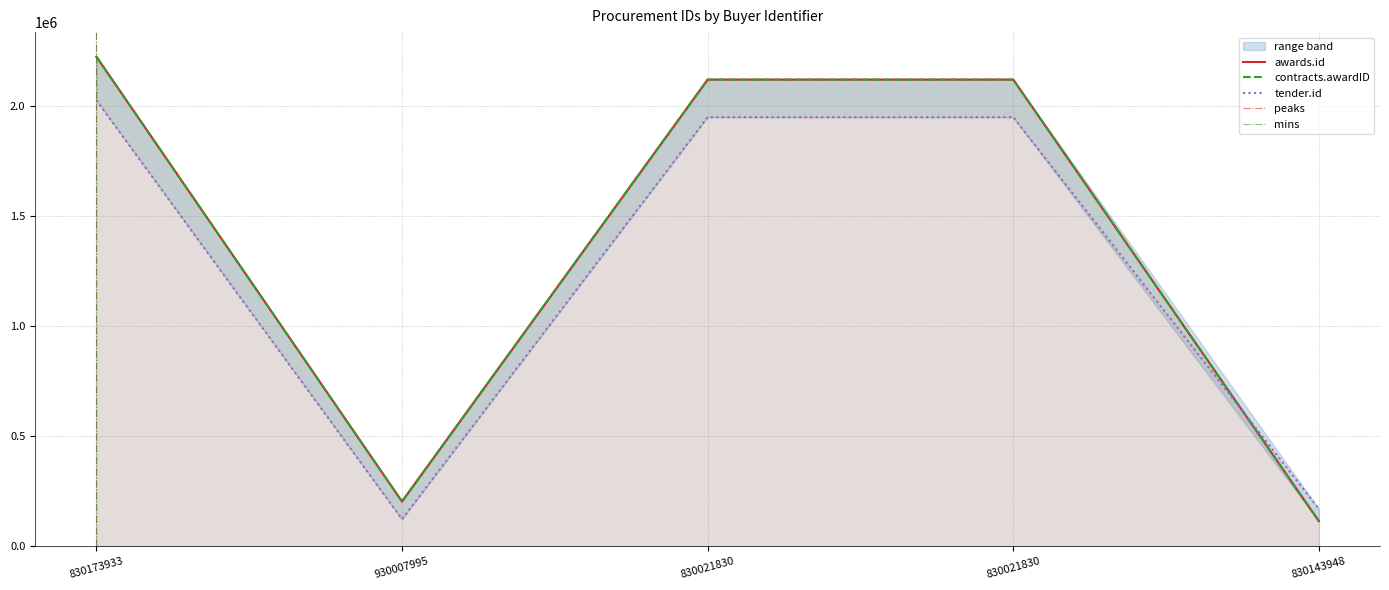

What is the highest value of the tender.id series?

2024256